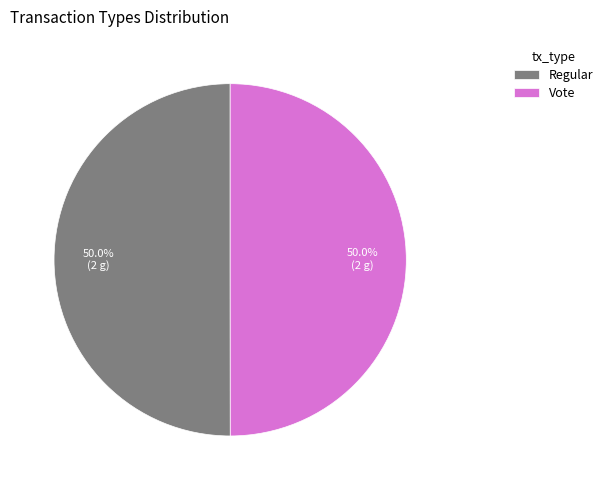

What percentage is the Vote slice, to the nearest percent?

50%